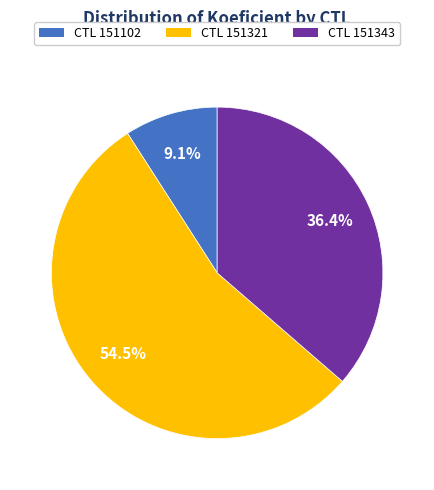

How many slices are in this pie chart?

3